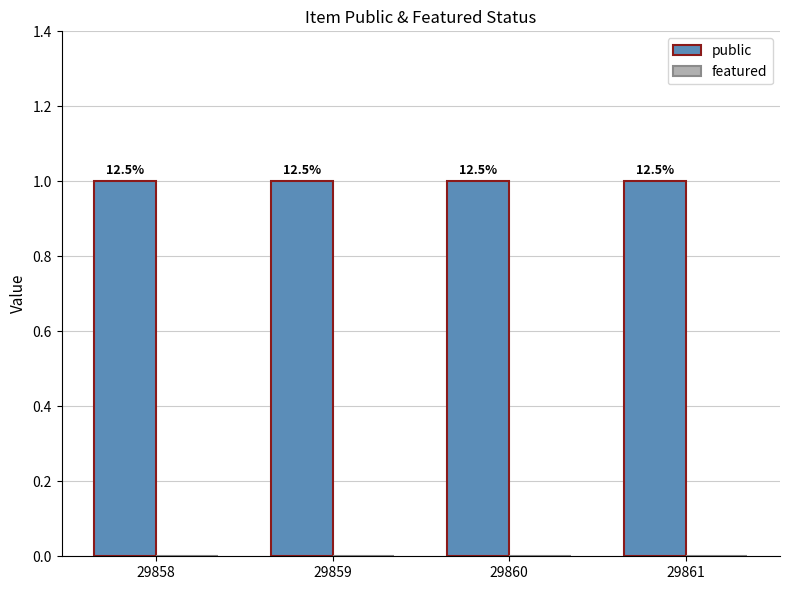

The value of public at 29860 is 2. True or false?

False